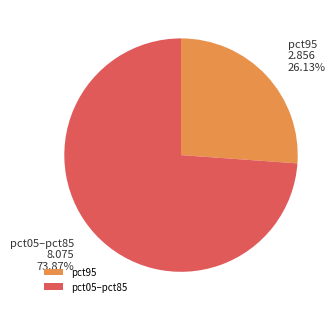

Which slice is the largest?

pct05–pct85